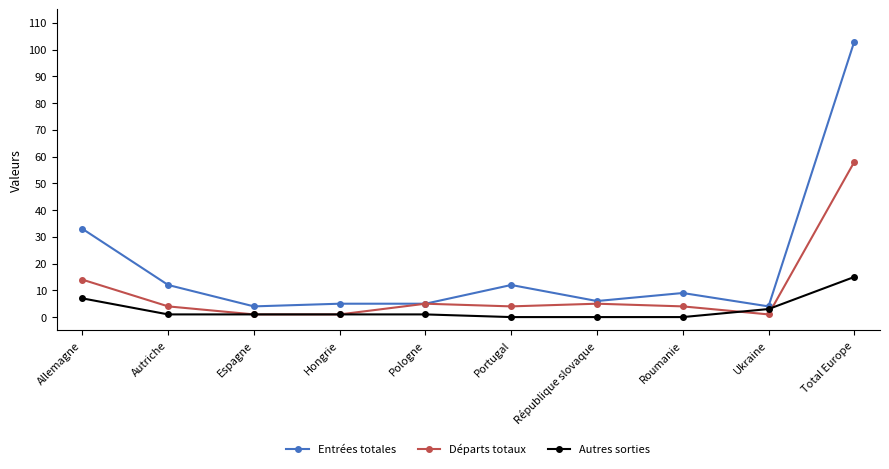

Is this an area chart (filled region under the line)?

No